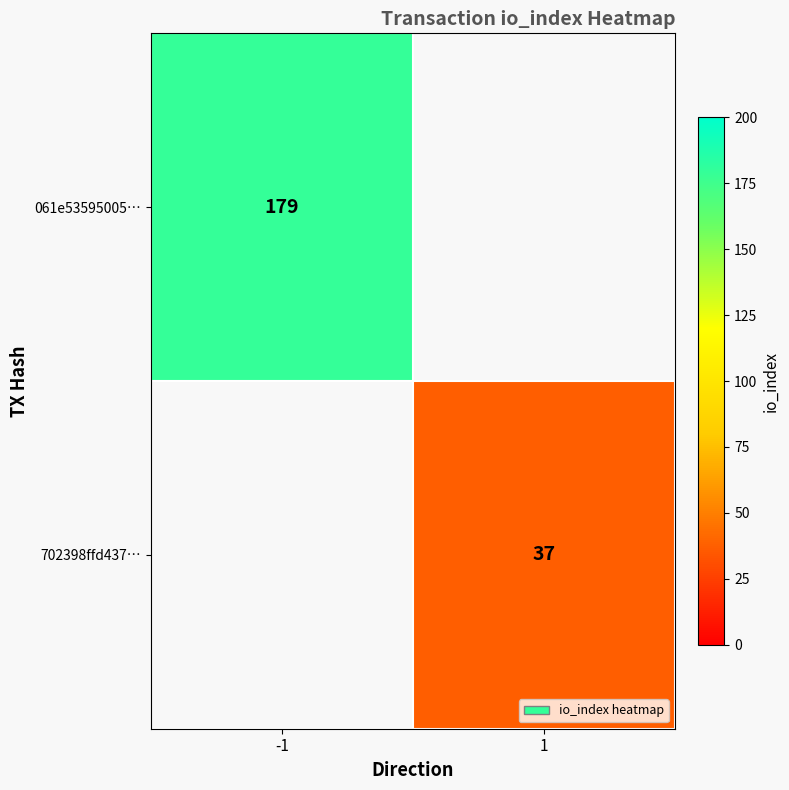

The value of 702398ffd437… at 1 is 24. True or false?

False